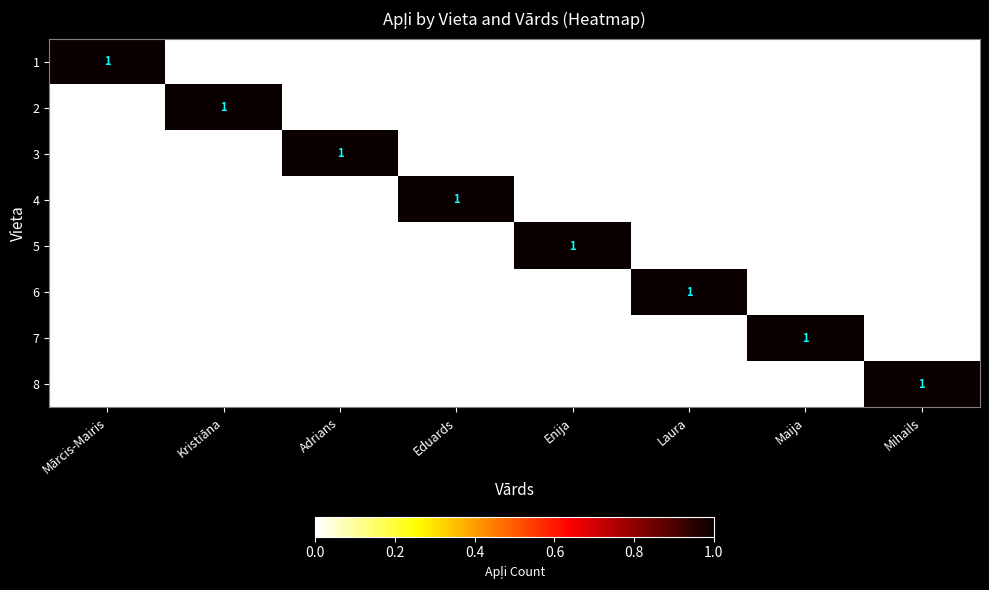

True or false: 6 has a value of 1 at Laura.

True